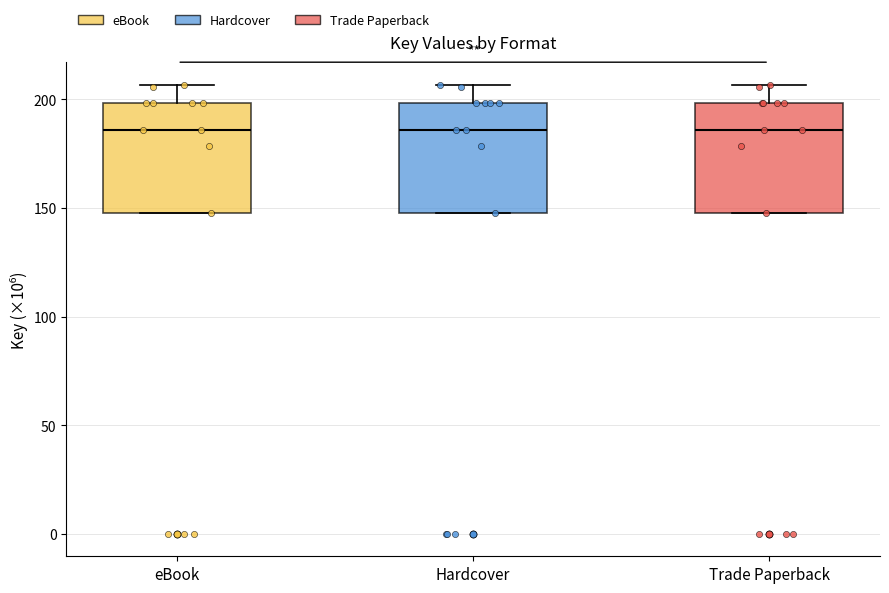

Where does the median line of the box for Hardcover sit on the y-axis? The values are not printed on the chart, so give them approximately, as read against the axis.

185